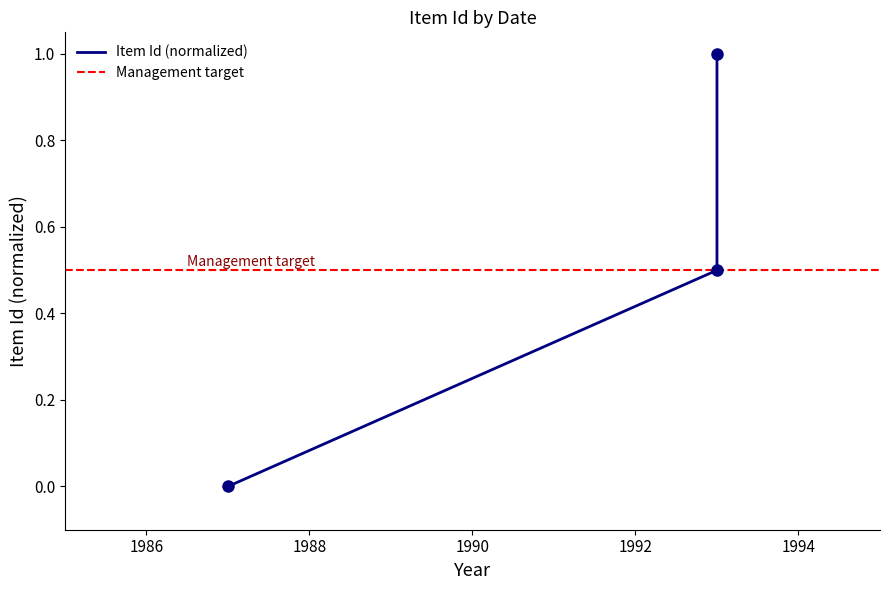

What is the label of the 3rd point from the left?

01/23/1993